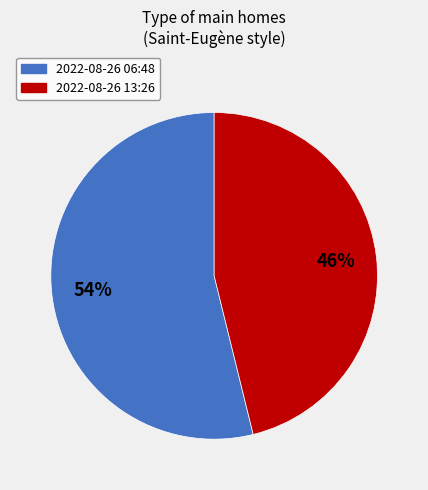

Is there a majority slice in this chart?

Yes